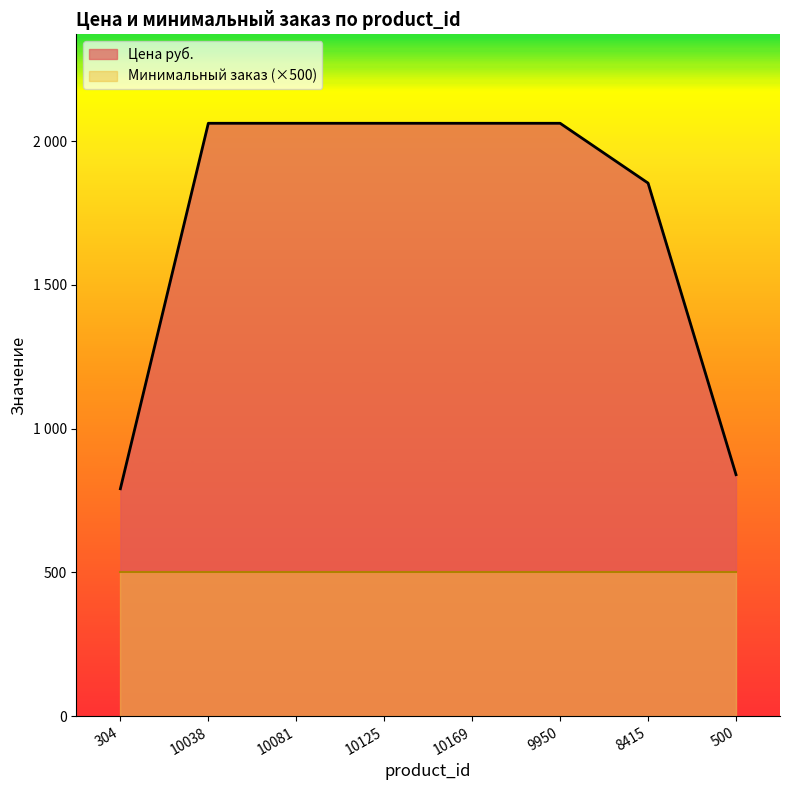

At which label is the value closest to 1426?

8415